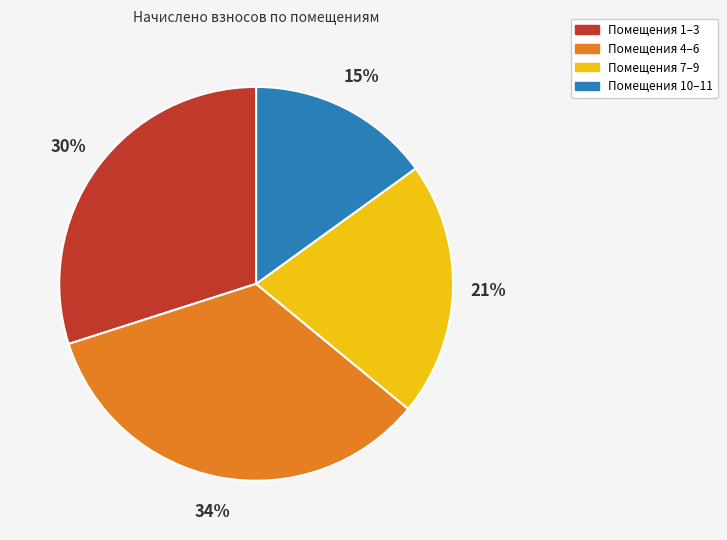

Does any single category account for the majority?

No